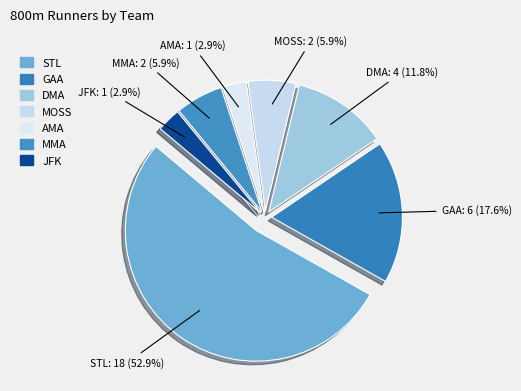

The DMA slice represents 4% of the pie. True or false?

False